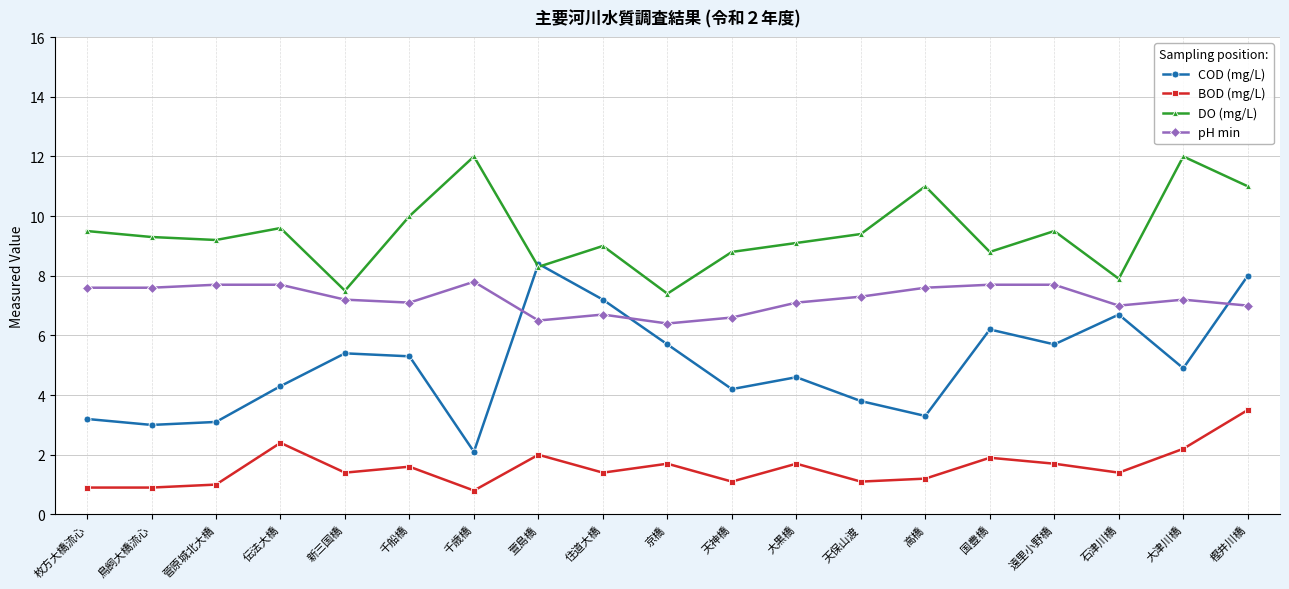

What is the lowest value of the DO (mg/L) series?

7.4